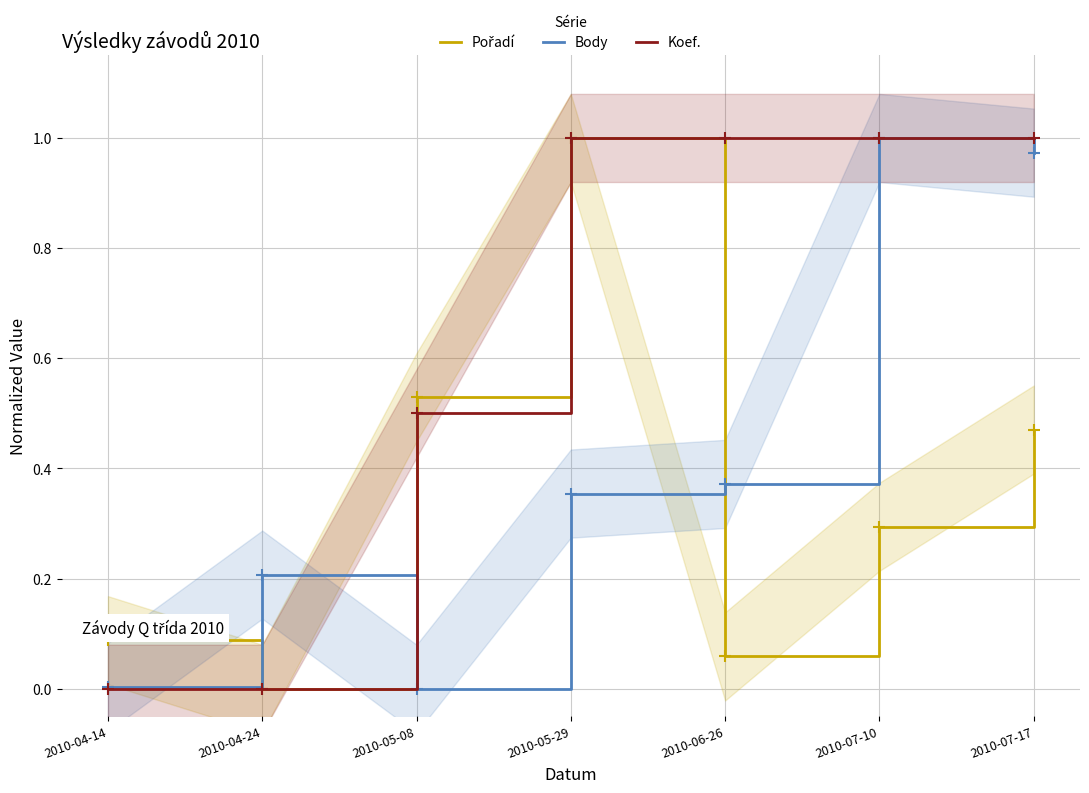

Does the chart display data point markers on the line(s)?

Yes